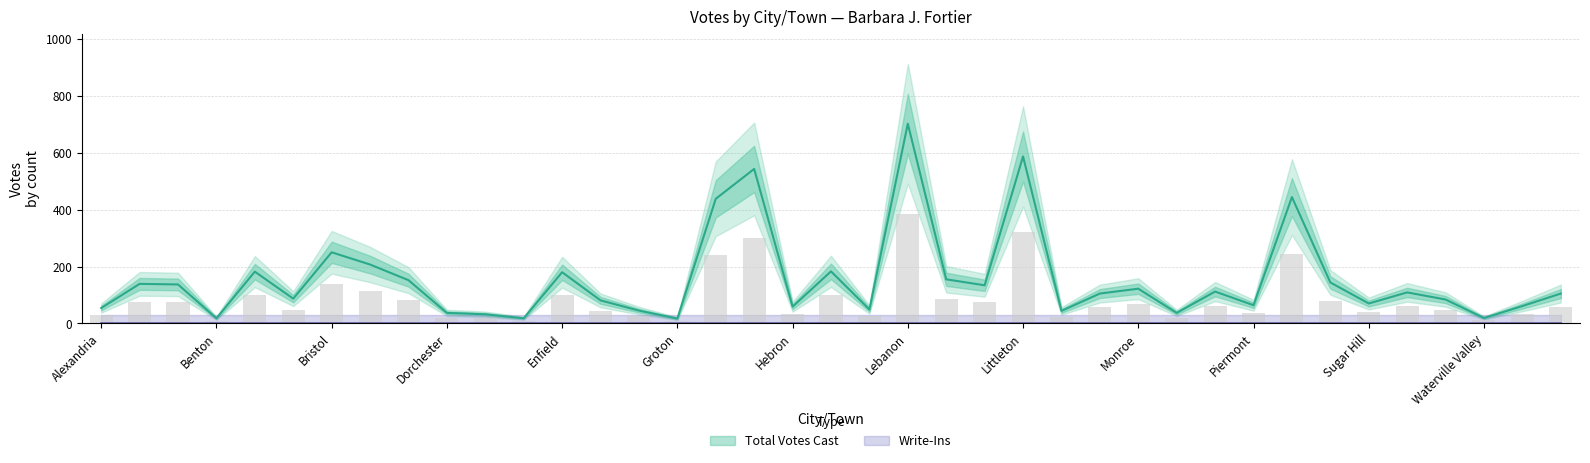

Reading left to right, extract all data points from this chart.

Alexandria=54	Ashland=139	Bath=137	Benton=18	Bethlehem=182	Bridgewater=87	Bristol=250	Campton=207	Canaan=152	Dorchester=37	Easton=32	Ellsworth=18	Enfield=180	Franconia=81	Grafton=45	Groton=17	Hanover=438	Haverhill=543	Hebron=59	Holderness=183	Landaff=49	Lebanon=702	Lincoln=155	Lisbon=134	Littleton=587	Lyman=44	Lyme=105	Monroe=122	Orange=37	Orford=112	Piermont=64	Plymouth=444	Rumney=144	Sugar Hill=70	Thornton=109	Warren=84	Waterville Valley=19	Wentworth=61	Woodstock=105